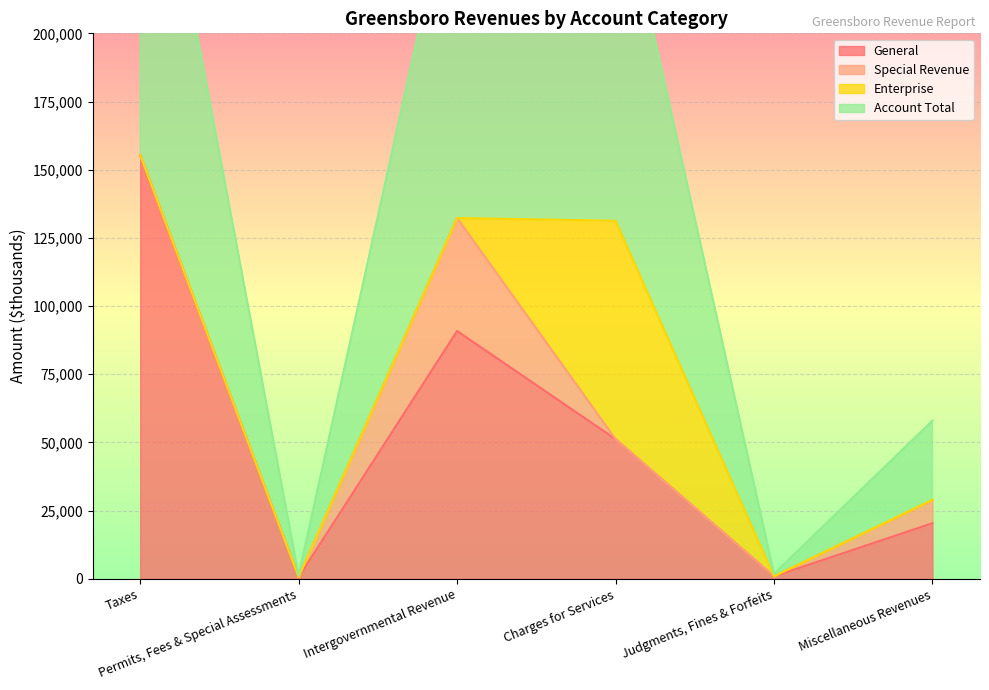

What is the approximate value of Account Total at Permits, Fees & Special Assessments, to the nearest 10?

650